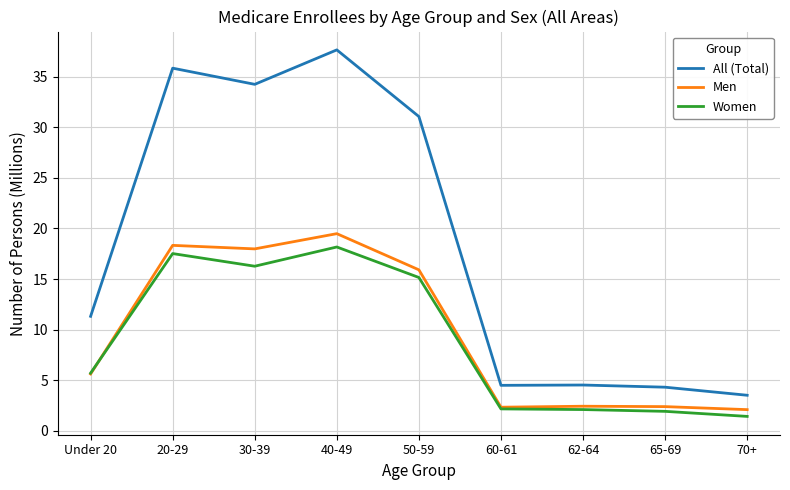

Is the value of Women at 30-39 greater than the value of All (Total) at Under 20?

Yes